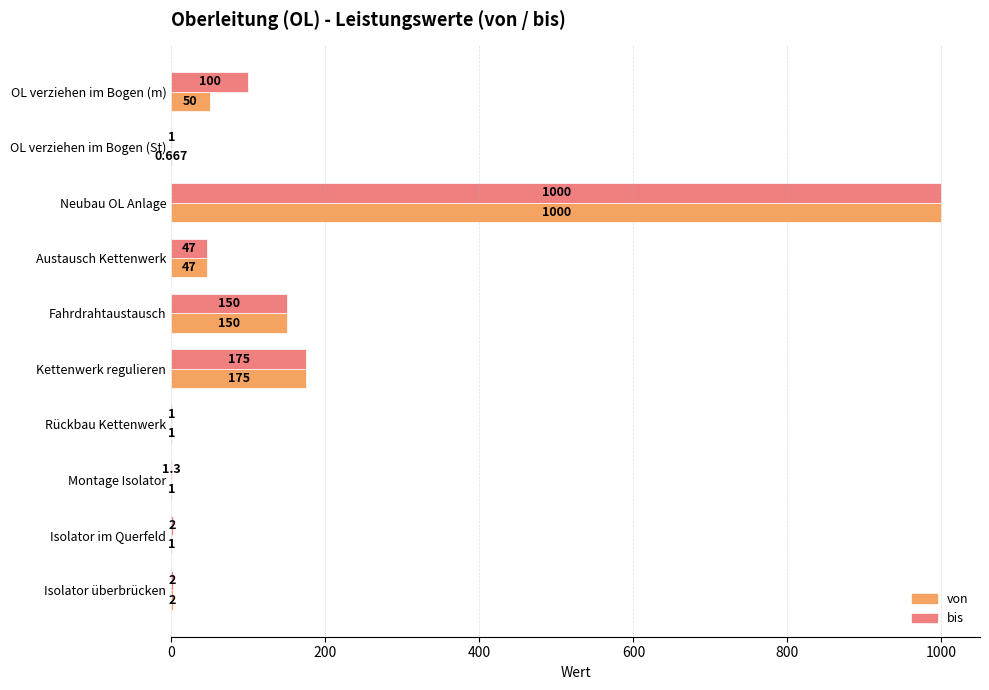

At which label is bis closest to 500?

Kettenwerk regulieren